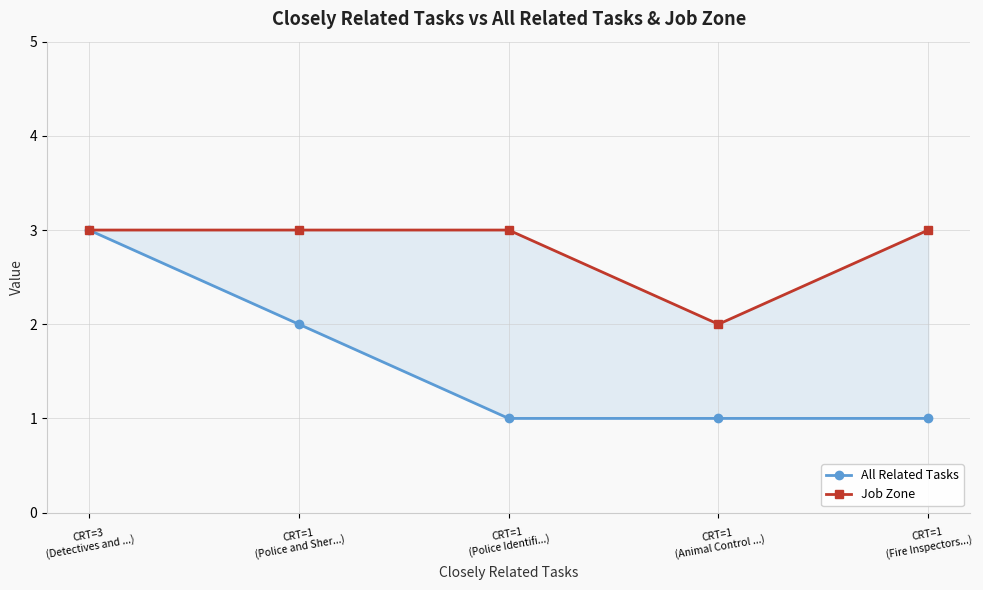

True or false: All Related Tasks has a value of 3 at CRT=1
(Police and Sher...).

False